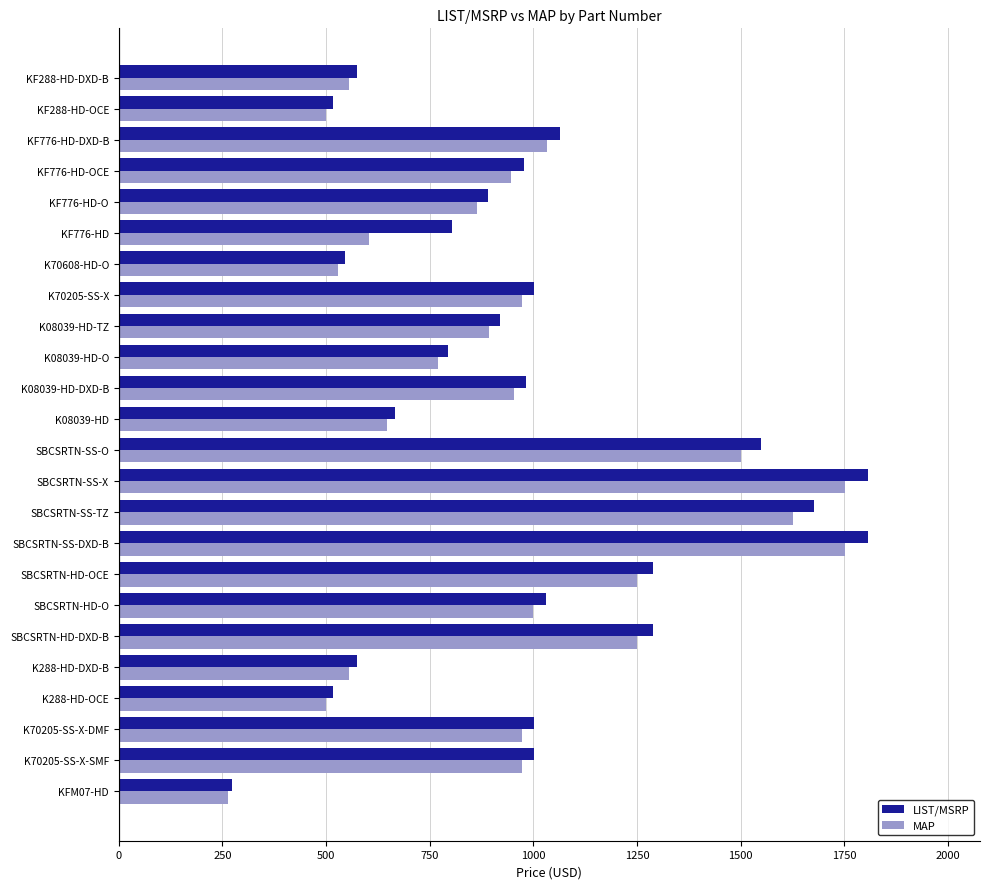

List the series in order of their peak value, lowest first.

MAP, LIST/MSRP